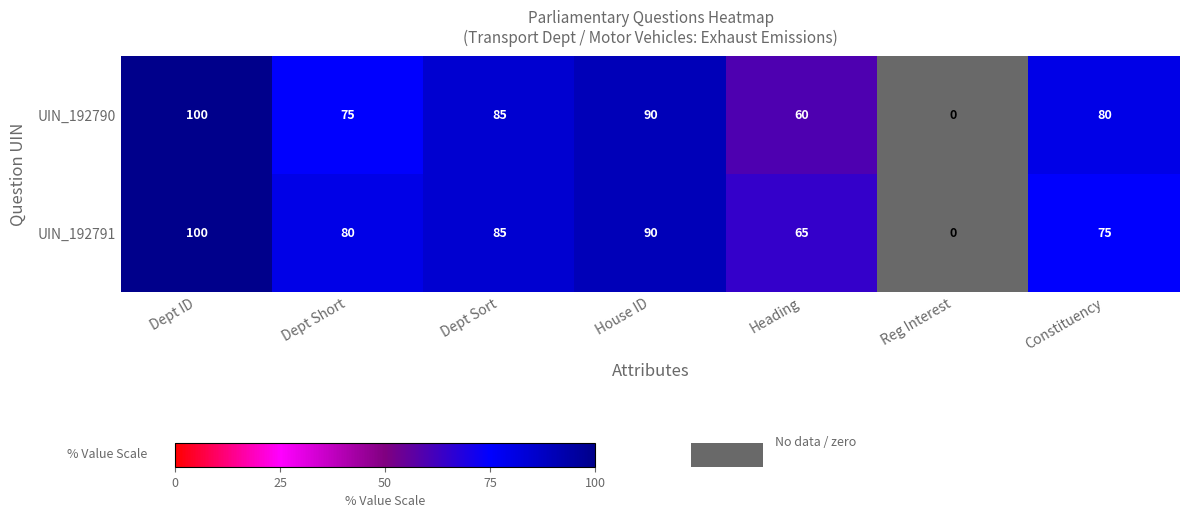

At which category is the sum across all series the highest?

Dept ID